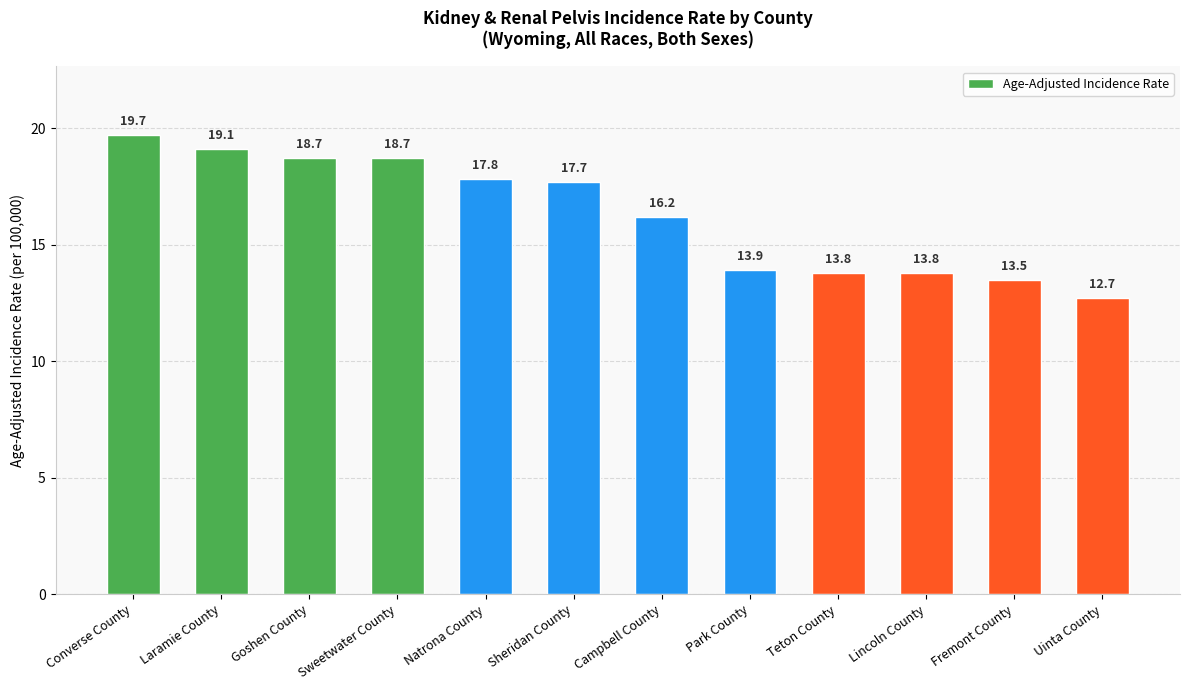

Count the number of categories in the chart.

12